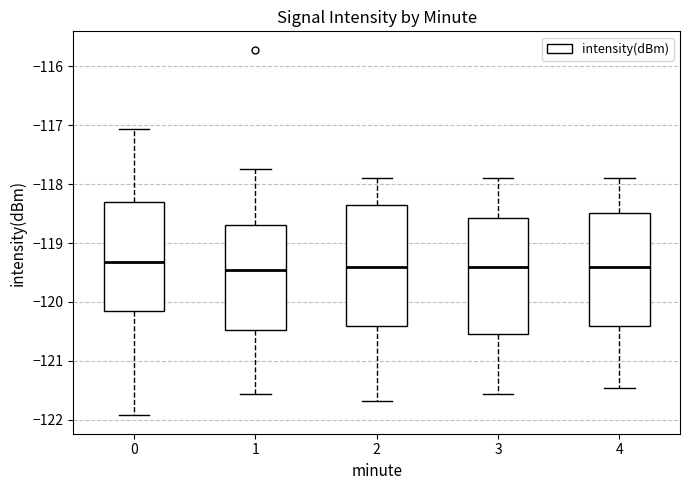

Reading left to right, read every box against the y-axis: the position of its median line, the range the box covers, and the ends of its whiskers. The values are not printed on the chart, so give them approximately, as read against the axis.

0: median -119.3, box -120.2 to -118.3, whiskers -121.9 to -117.1
1: median -119.5, box -120.5 to -118.7, whiskers -121.6 to -117.7
2: median -119.4, box -120.4 to -118.3, whiskers -121.7 to -117.9
3: median -119.4, box -120.5 to -118.6, whiskers -121.6 to -117.9
4: median -119.4, box -120.4 to -118.5, whiskers -121.5 to -117.9